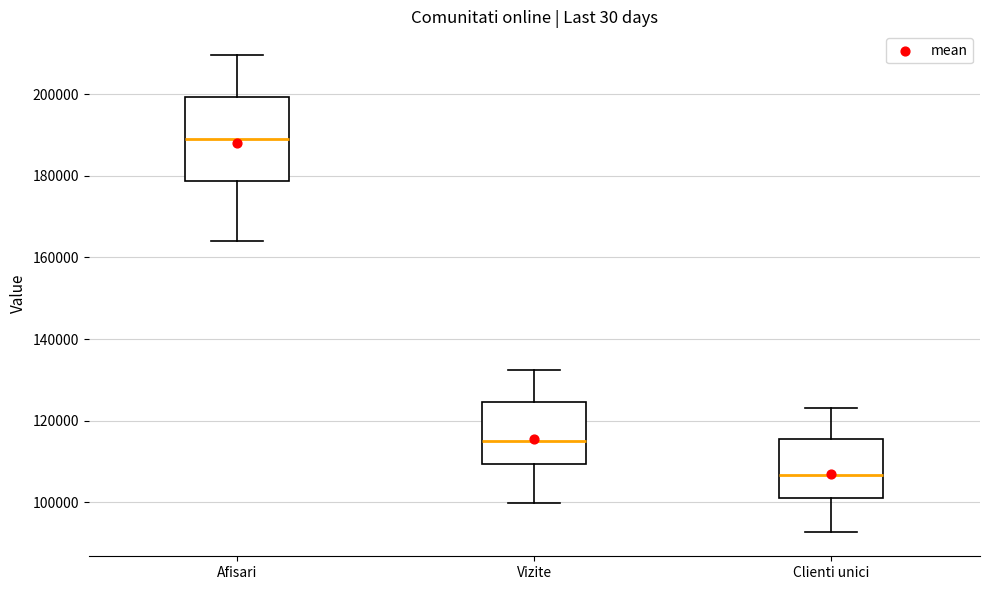

Where is the lower edge of the box for Vizite on the y-axis? The values are not printed on the chart, so give them approximately, as read against the axis.

110000